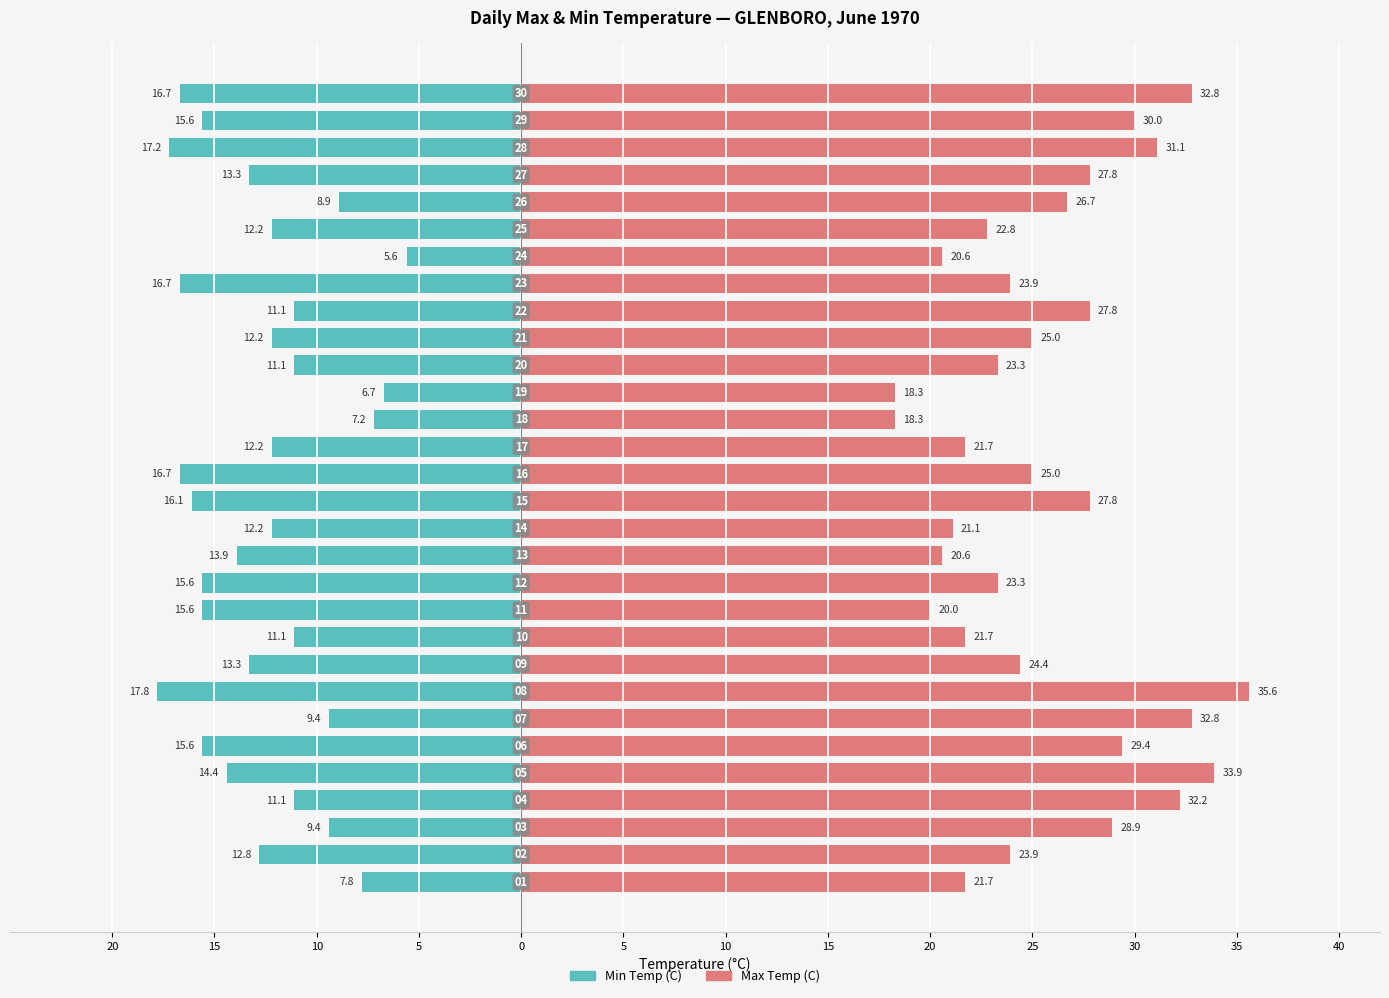

Is it true that Max Temp (C) equals 37.2 at 14?

False